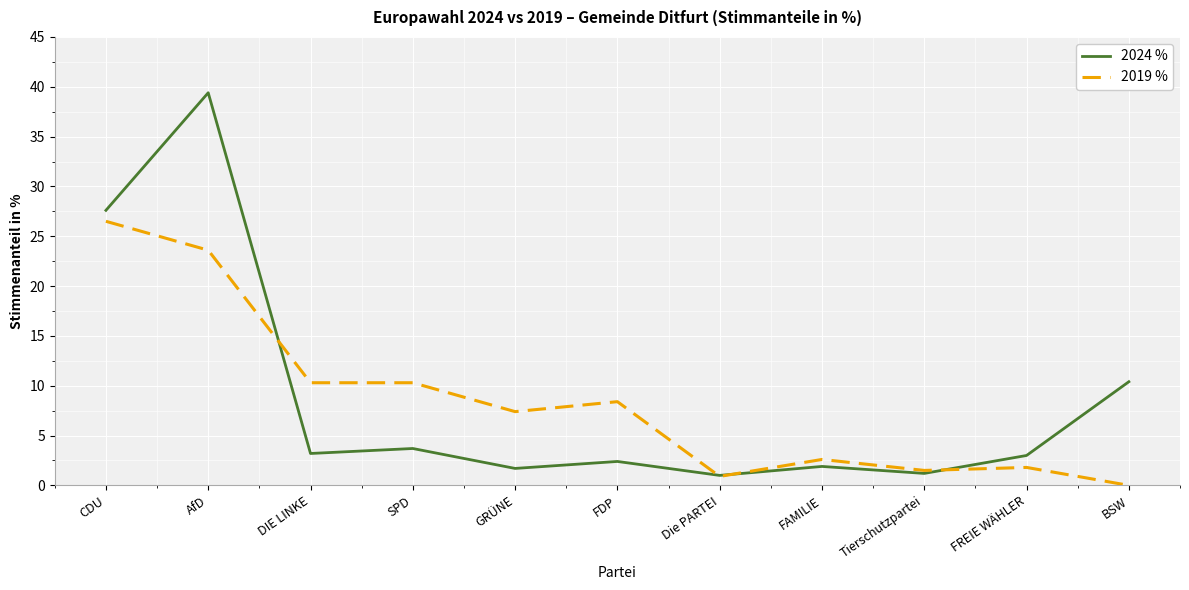

Rank the series by their maximum value, from lowest to highest.

2019 %, 2024 %